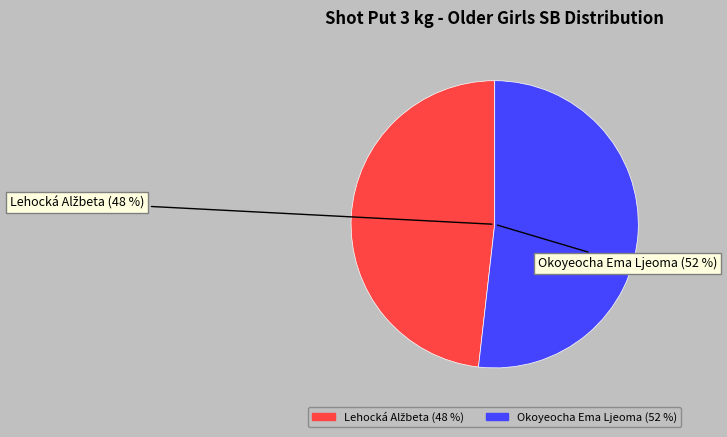

Combined, do Lehocká Alžbeta and Okoyeocha Ema Ljeoma account for over 50%?

Yes